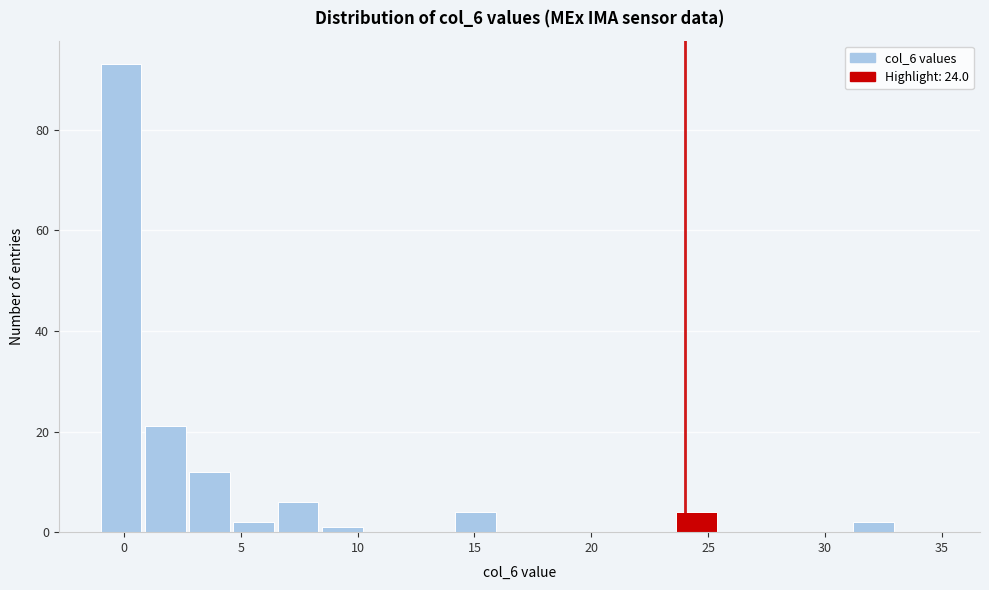

Read against the x-axis, roughly where is the centre of the tallest bar?

0.0